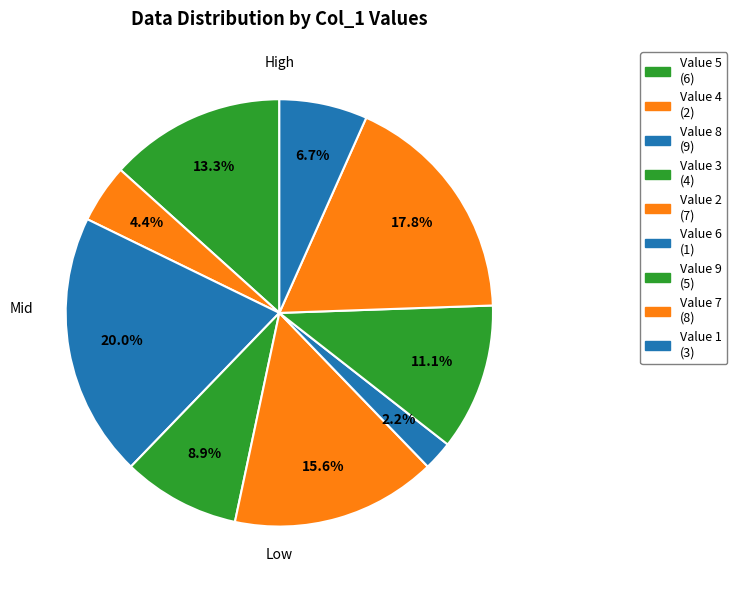

To the nearest percent, what is the average slice percentage?

11%